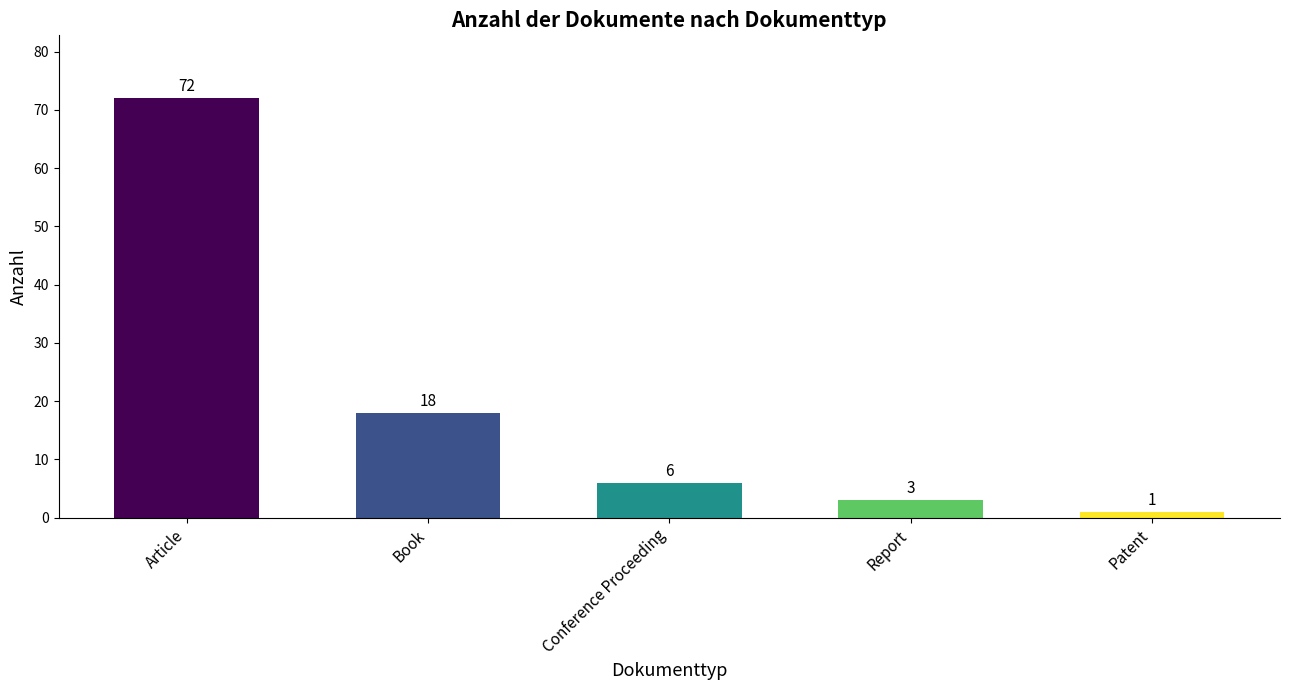

What is the greatest value displayed?

72